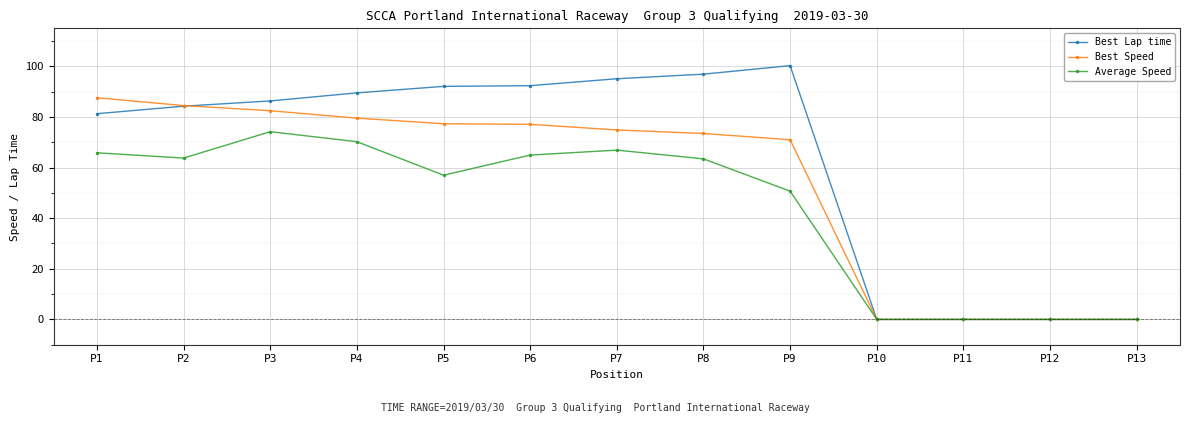

How many series are shown in this chart?

3